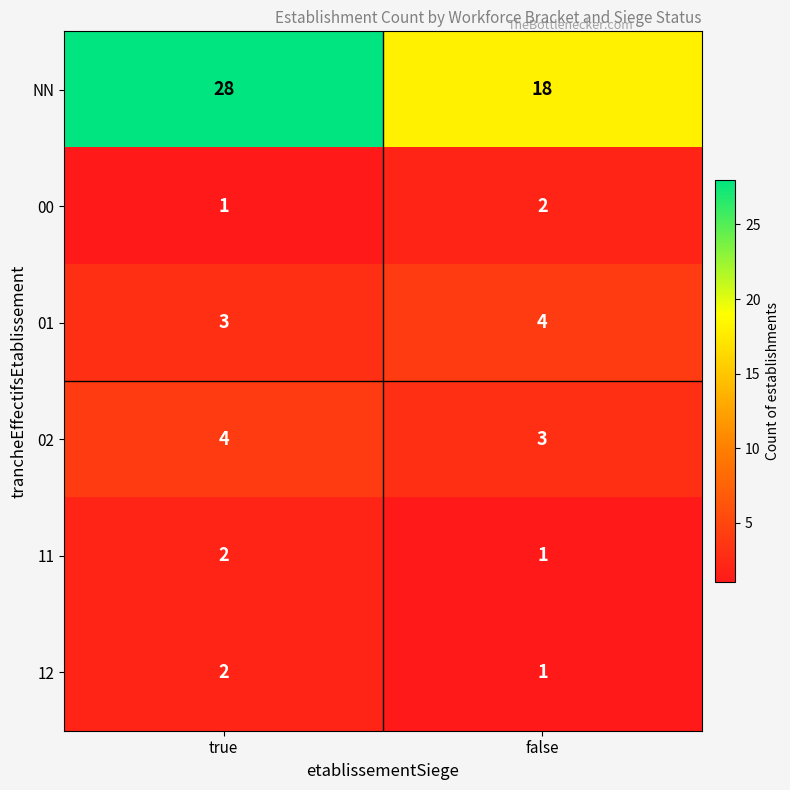

Is it true that 01 equals 3 at true?

True